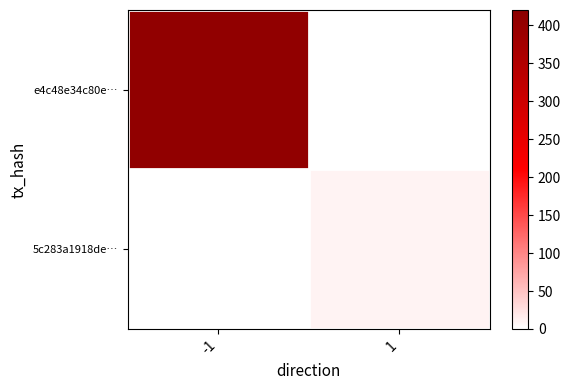

Reading left to right, extract all data points from this chart.

e4c48e34c80e…: -1=408	1=0
5c283a1918de…: -1=0	1=10